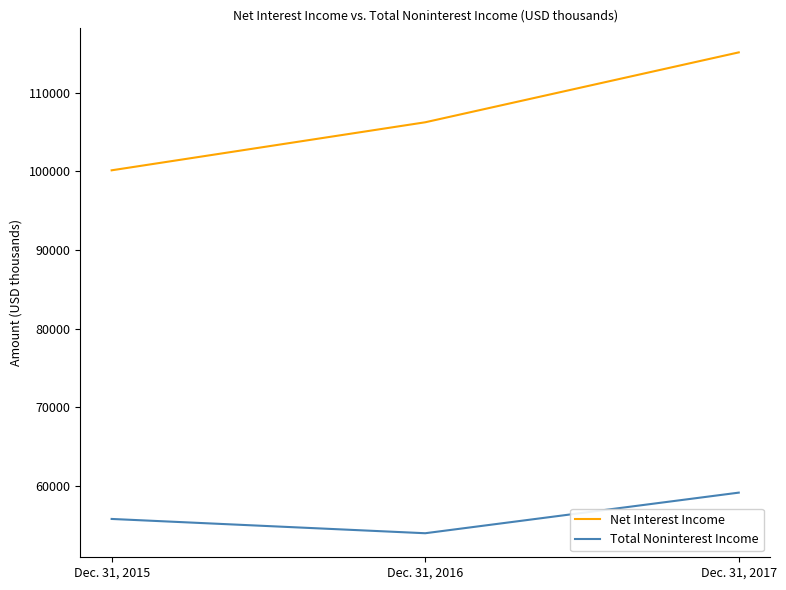

At which label is Total Noninterest Income closest to 56550?

Dec. 31, 2015